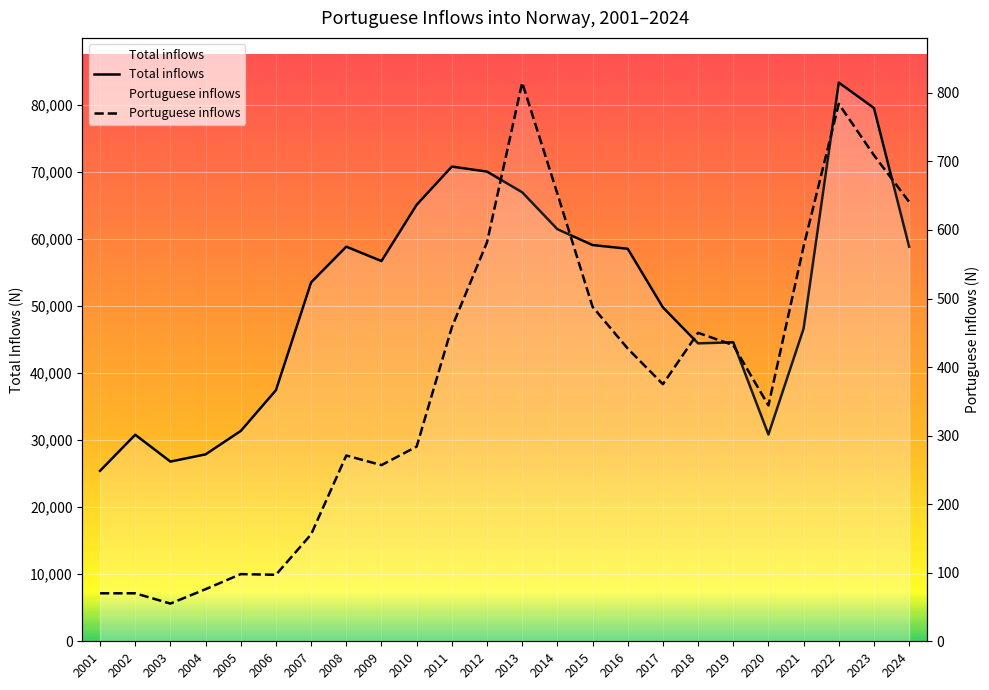

Is the value of Total inflows at 2016 greater than the value of Portuguese inflows at 2001?

Yes